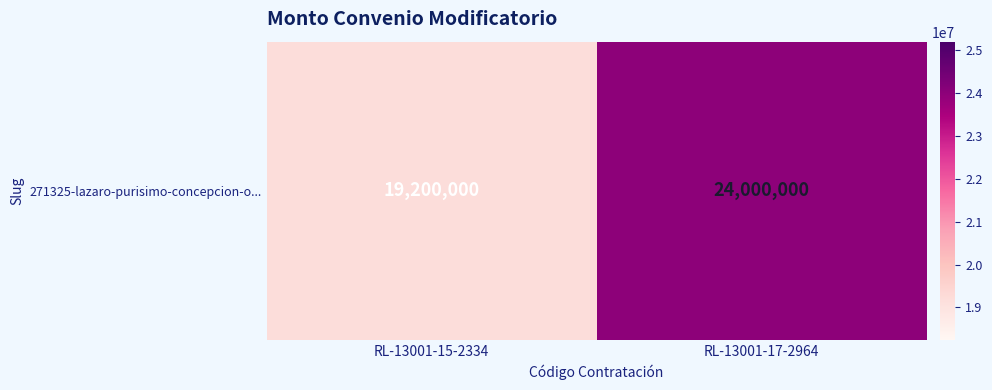

List the labels in order of value, largest first.

RL-13001-17-2964, RL-13001-15-2334